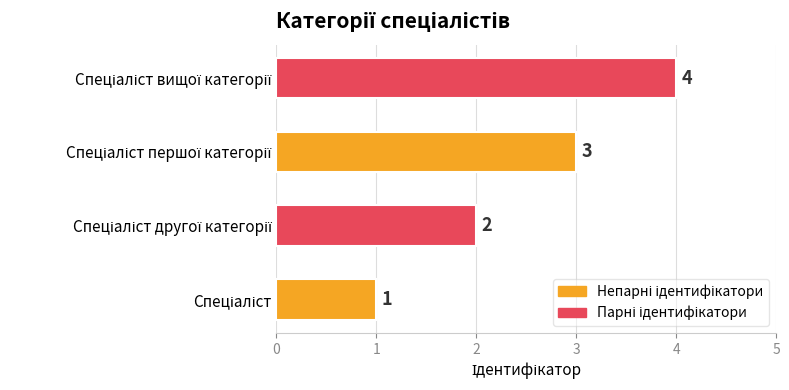

What is the greatest value displayed?

4